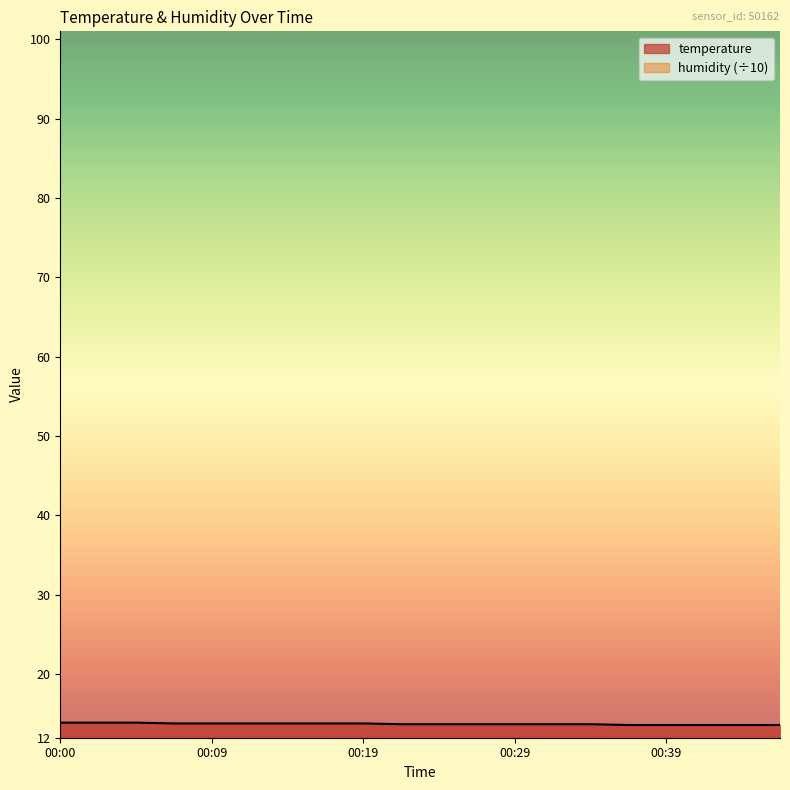

List the labels in order of value, largest first.

00:00, 00:02, 00:05, 00:07, 00:09, 00:12, 00:14, 00:17, 00:19, 00:22, 00:24, 00:27, 00:29, 00:32, 00:34, 00:37, 00:39, 00:41, 00:44, 00:46